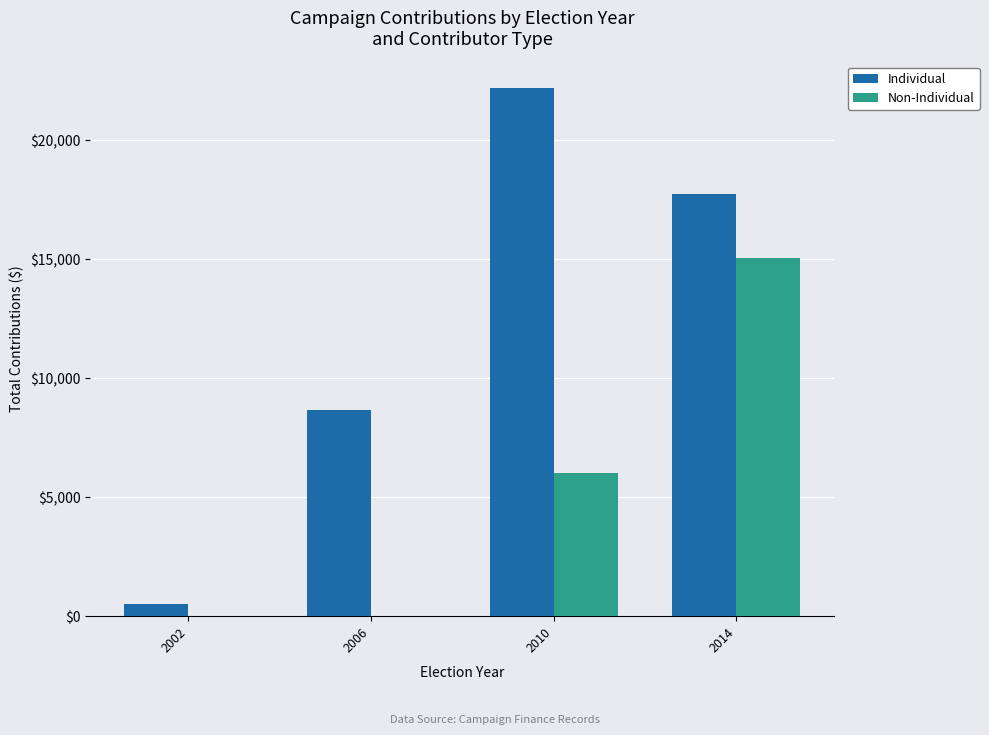

The Non-Individual series shows 0 at 2002. True or false?

True